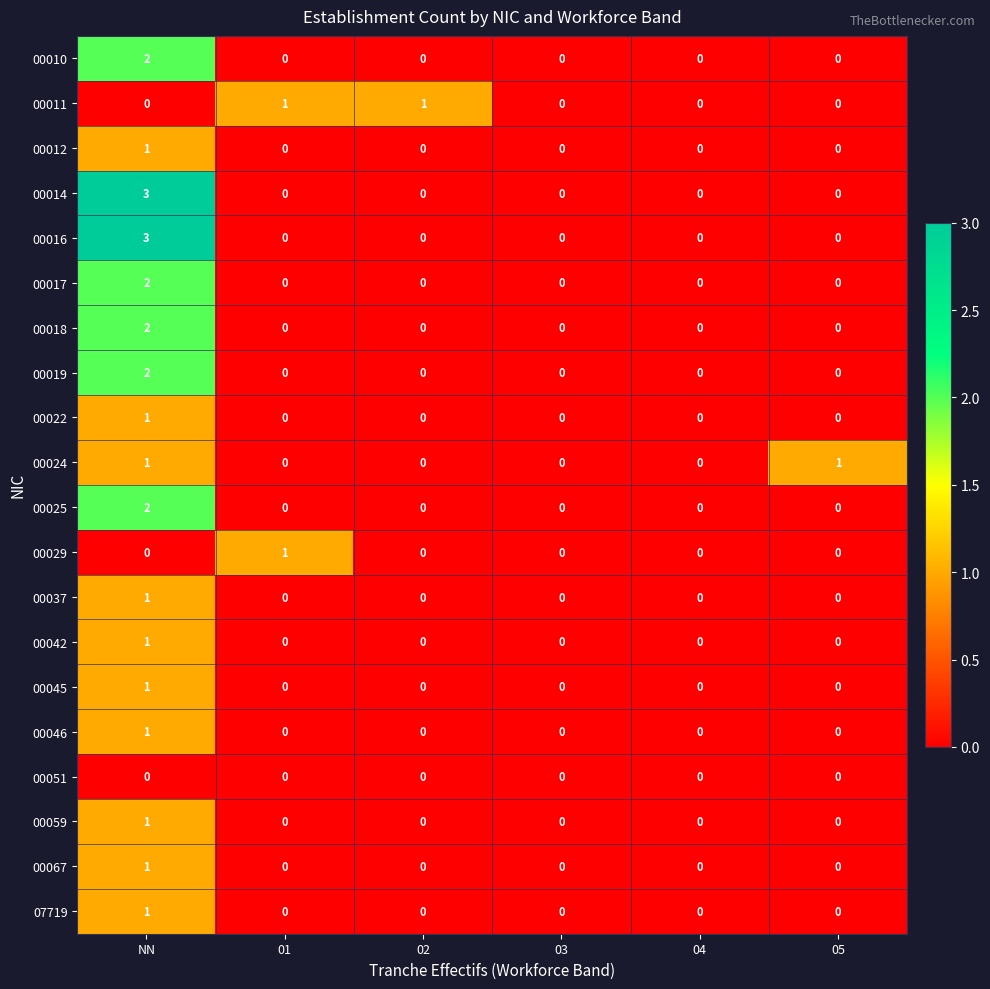

True or false: 07719 has a value of 1 at 04.

False